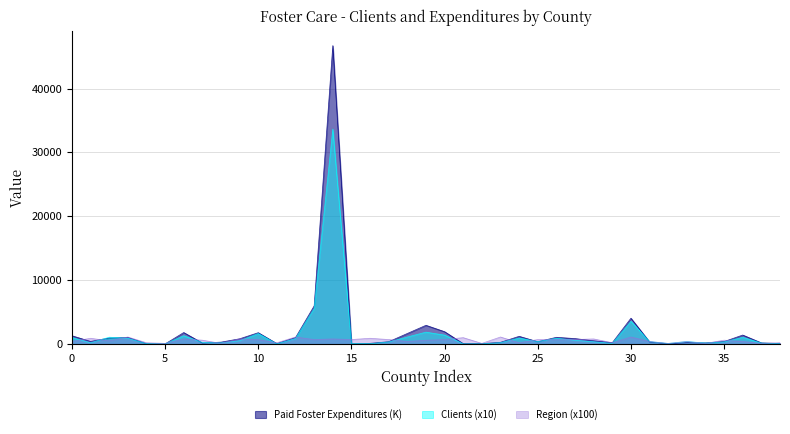

Reading right to left, extract all data points from this chart.

Paid Foster Care Clients: 50.0	150.0	1050.0	330.0	160.0	390.0	90.0	380.0	3560.0	100.0	350.0	590.0	900.0	380.0	940.0	210.0	30.0	20.0	1400.0	1860.0	1100.0	320.0	50.0	70.0	33660.0	5580.0	850.0	30.0	1640.0	520.0	180.0	250.0	1300.0	20.0	60.0	910.0	1070.0	190.0	1020.0
Region: 200.0	100.0	400.0	600.0	100.0	400.0	100.0	400.0	1100.0	200.0	800.0	700.0	700.0	700.0	200.0	1100.0	100.0	1000.0	700.0	600.0	400.0	700.0	900.0	700.0	800.0	700.0	1100.0	200.0	700.0	800.0	100.0	600.0	800.0	100.0	200.0	1100.0	500.0	900.0	400.0
Paid Foster Expenditures: 83.7	182.4	1409.1	389.7	182.4	212.9	53.6	329.6	4046.1	212.8	513.8	851.6	1054.3	359.9	1209.7	268.0	64.0	58.7	1935.6	2935.7	1654.5	365.0	106.9	41.4	46728.3	5979.2	1011.4	66.4	1778.0	822.3	297.1	160.7	1801.3	16.9	45.1	1027.6	949.0	411.7	1297.5